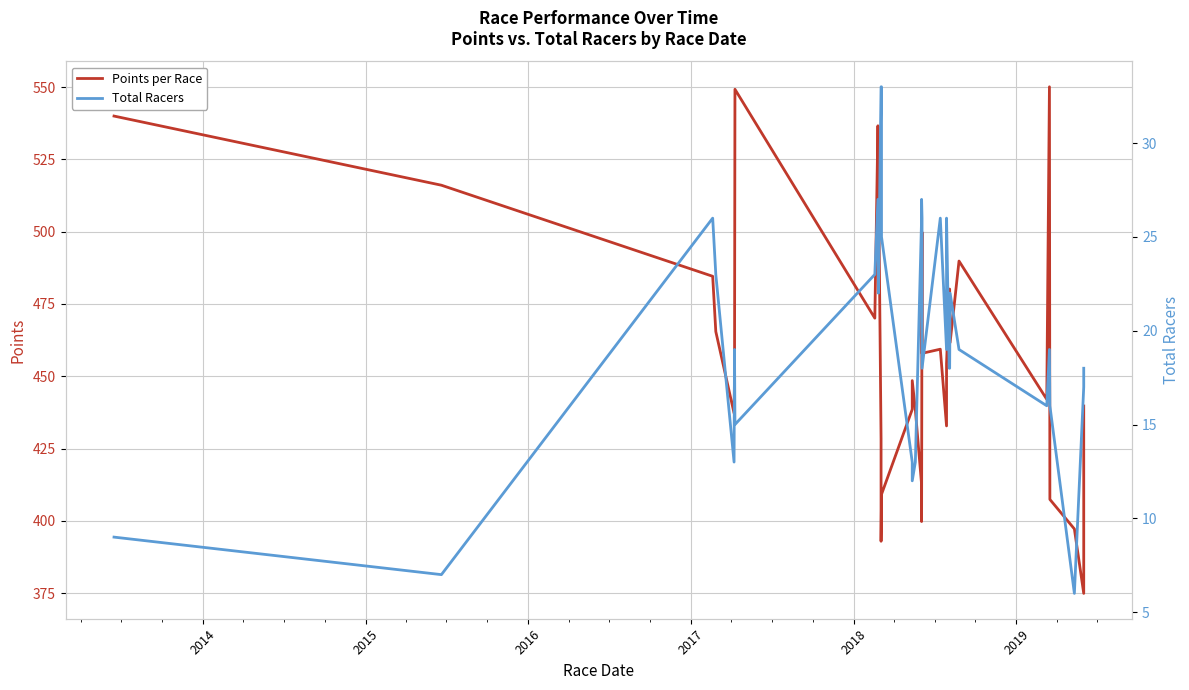

List the series in order of their peak value, lowest first.

Total Racers, Points per Race